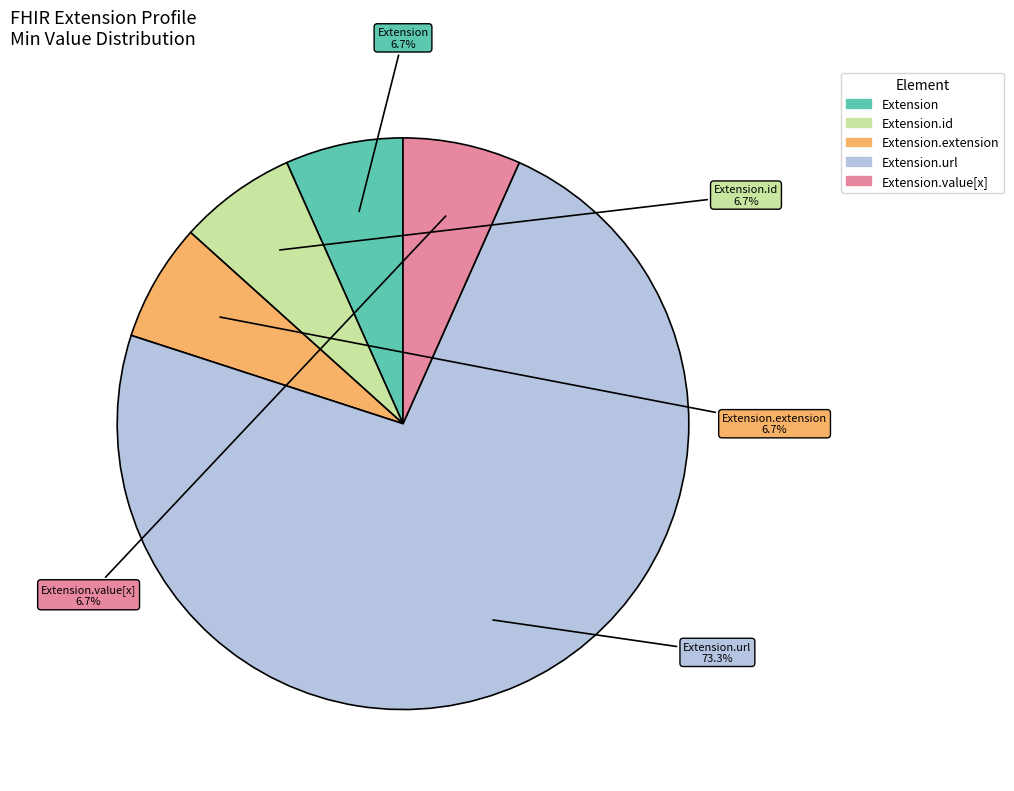

Is there a majority slice in this chart?

Yes